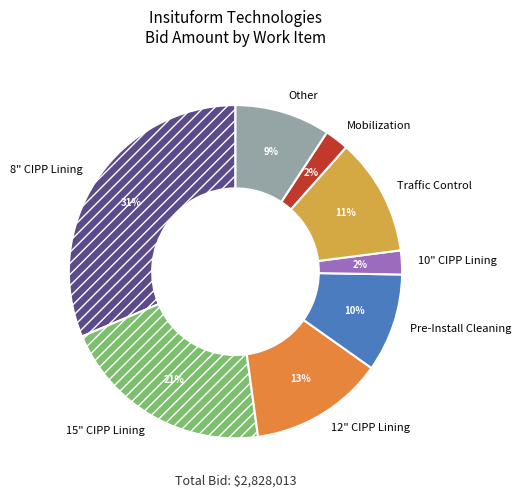

What is the ratio of the value at 15" CIPP Lining to the value at 12" CIPP Lining?

1.6